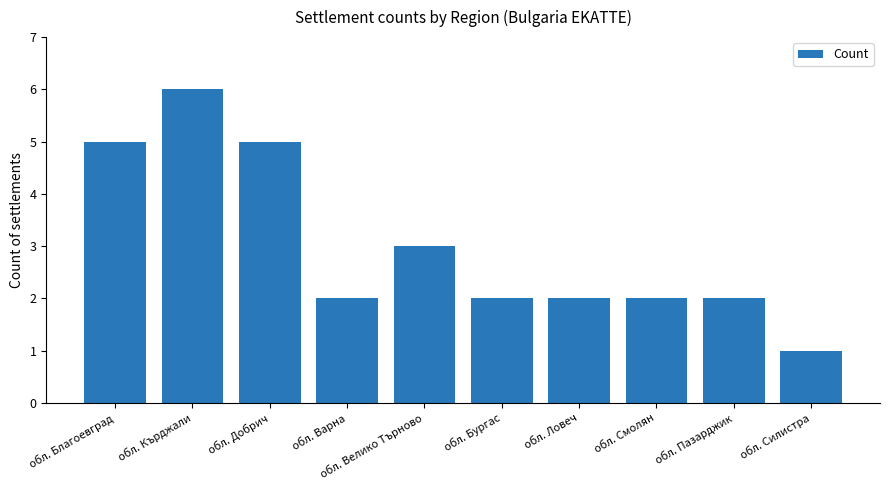

What is the label of the 4th bar from the right?

обл. Ловеч